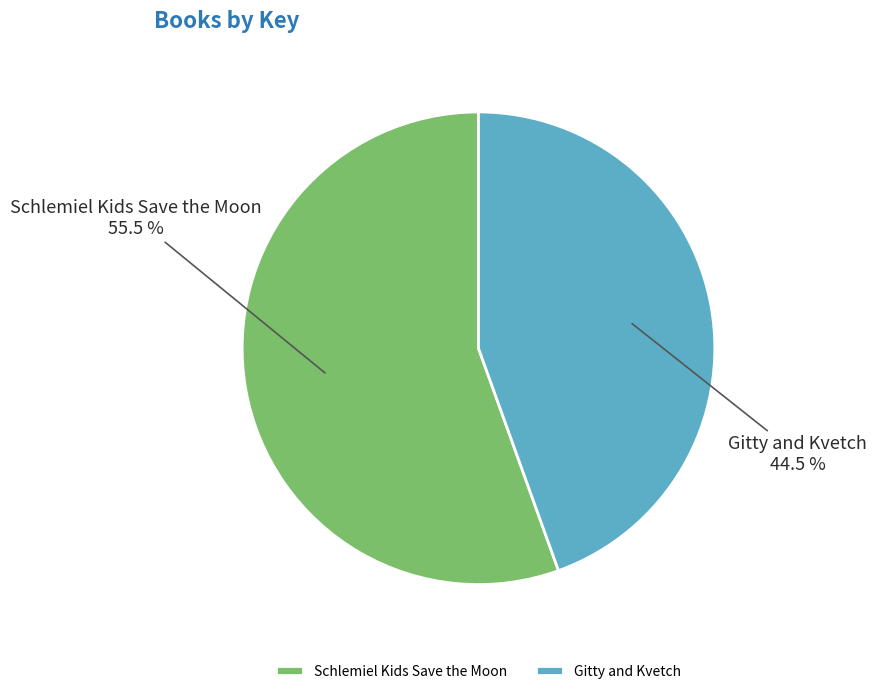

How many slices are in this pie chart?

2